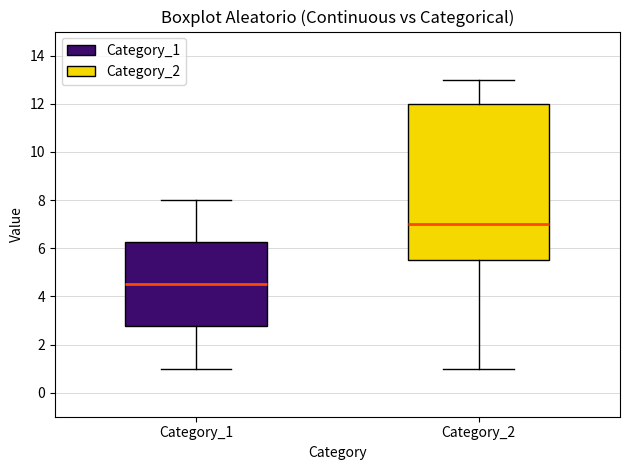

Reading left to right, transcribe this box plot: for each box, give where its median line is, the range the box spans, and where its two whiskers end, as read against the y-axis. The values are not printed on the chart, so give them approximately, as read against the axis.

Category_1: median 4.6, box 2.8 to 6.2, whiskers 1.0 to 8.0
Category_2: median 7.0, box 5.6 to 12.0, whiskers 1.0 to 13.0